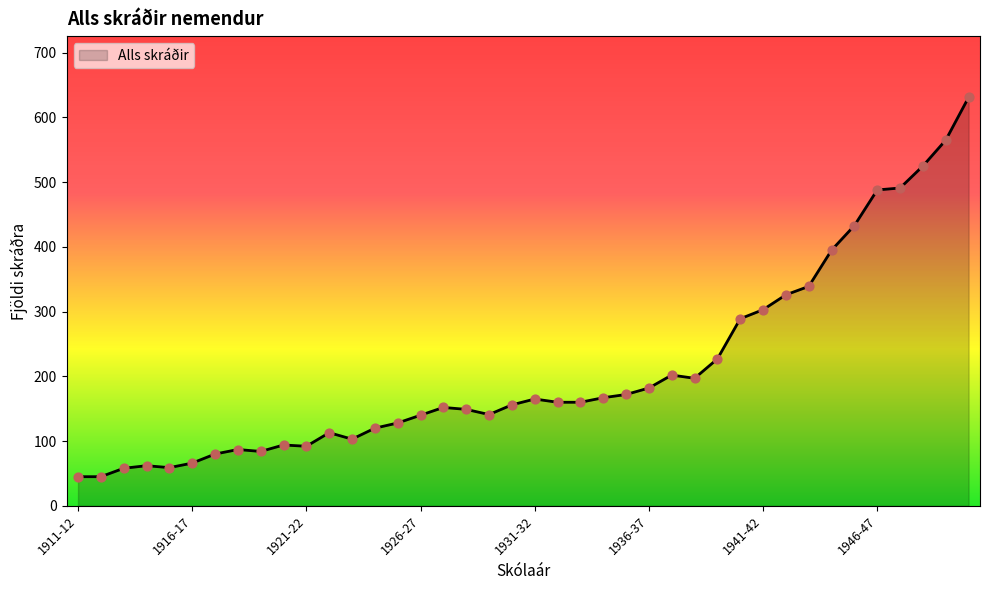

What is the minimum value shown in the chart?

45